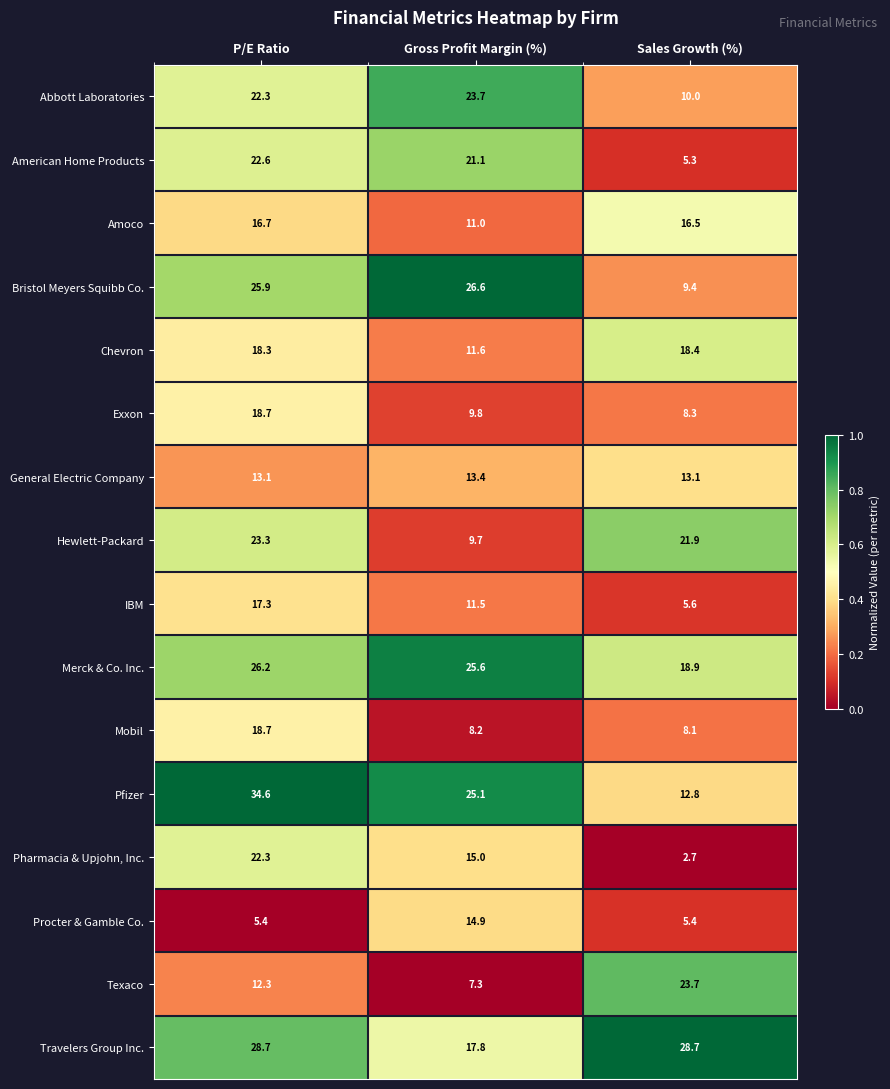

Is the value of Chevron at Sales Growth (%) greater than the value of Pfizer at Sales Growth (%)?

Yes